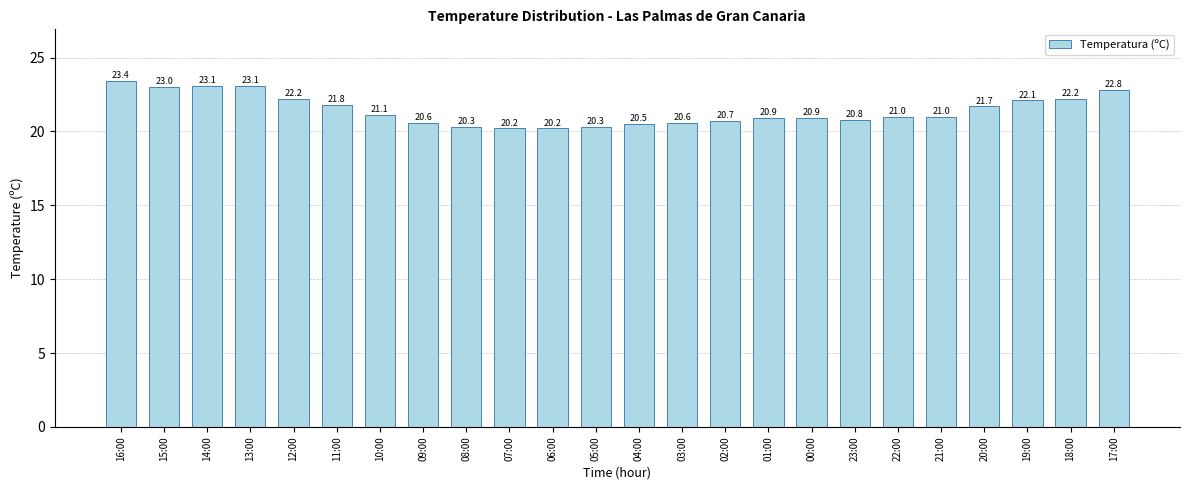

True or false: the data shows 7.8 at 07:00.

False